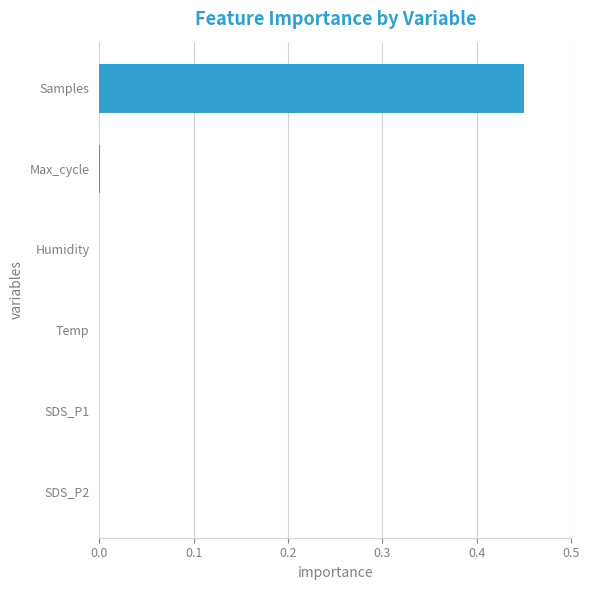

At which category does the chart reach its peak across all series?

Samples